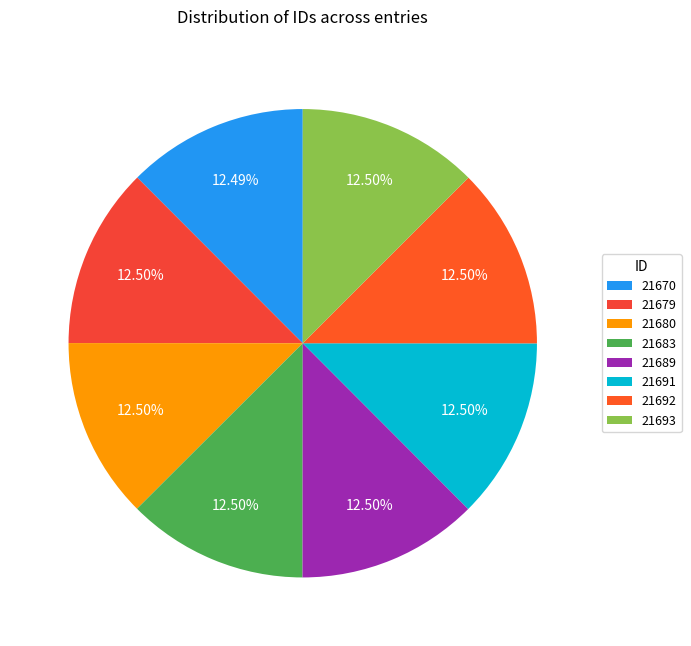

Does any single category account for the majority?

No